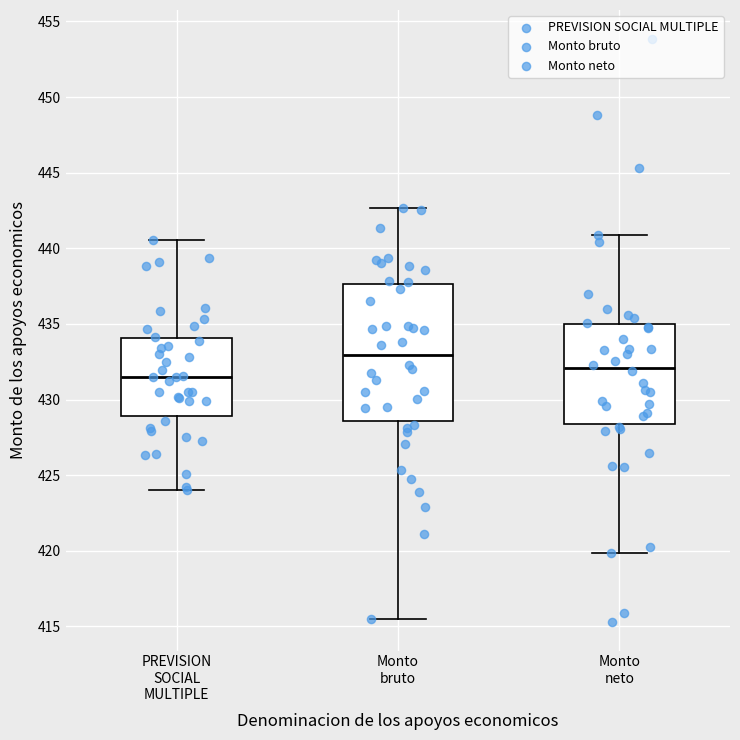

Reading left to right, read every box against the y-axis: the position of its median line, the range the box covers, and the ends of its whiskers. The values are not printed on the chart, so give them approximately, as read against the axis.

PREVISION SOCIAL MULTIPLE: median 431.5, box 429.0 to 434.0, whiskers 424.0 to 440.5
Monto bruto: median 433.0, box 428.5 to 437.5, whiskers 415.5 to 442.5
Monto neto: median 432.0, box 428.5 to 435.0, whiskers 420.0 to 441.0